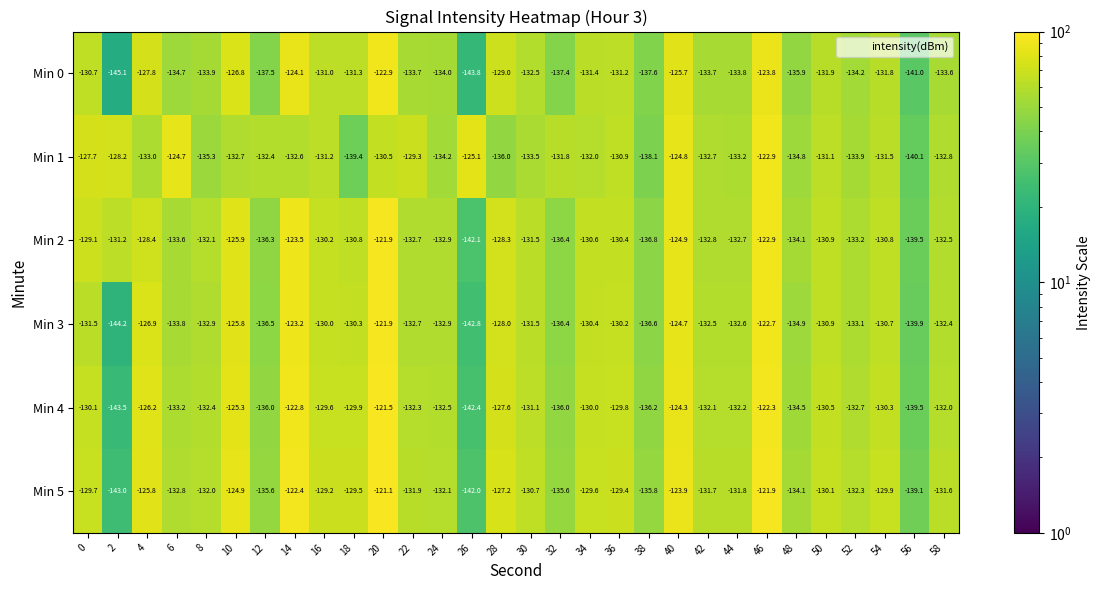

Count the number of data series in this chart.

6